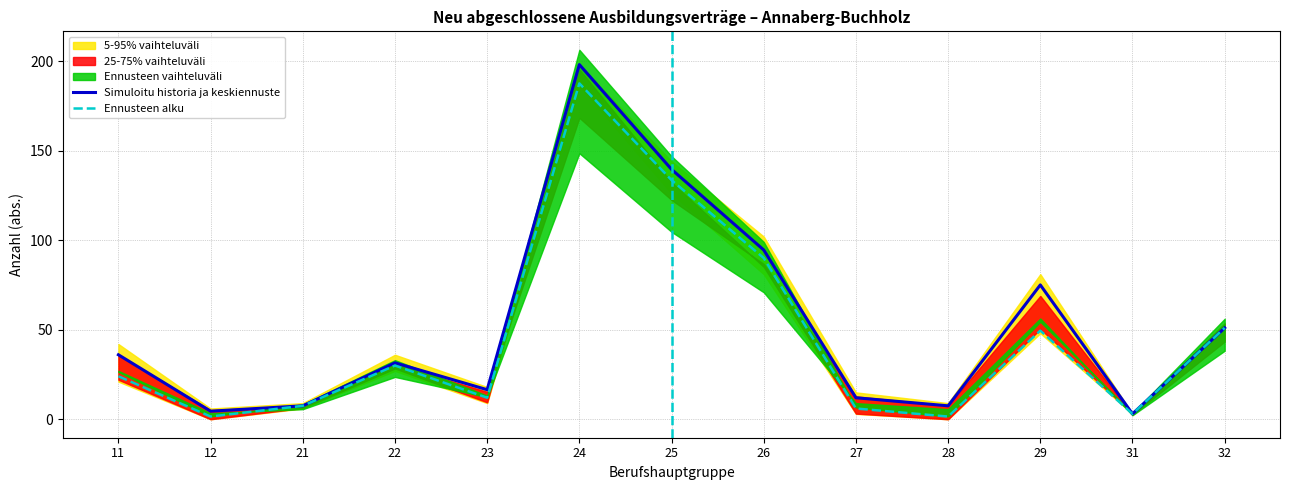

Where is the first local minimum for Ennusteen alku?

12